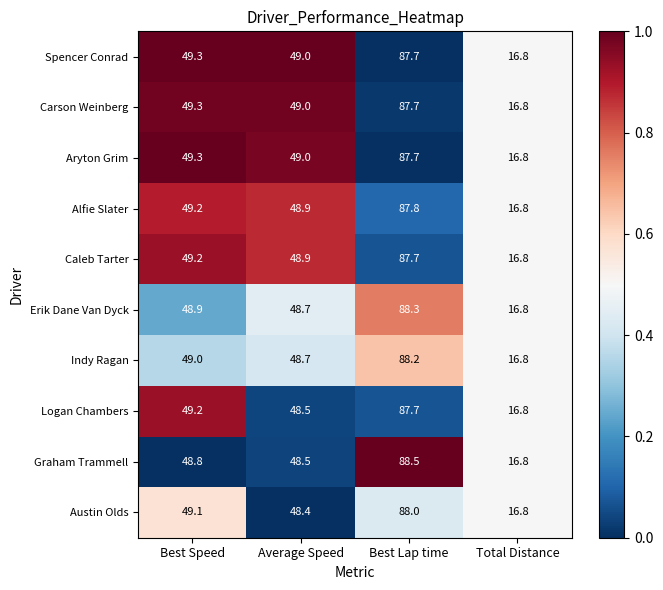

The Austin Olds series shows 10.2 at Best Speed. True or false?

False